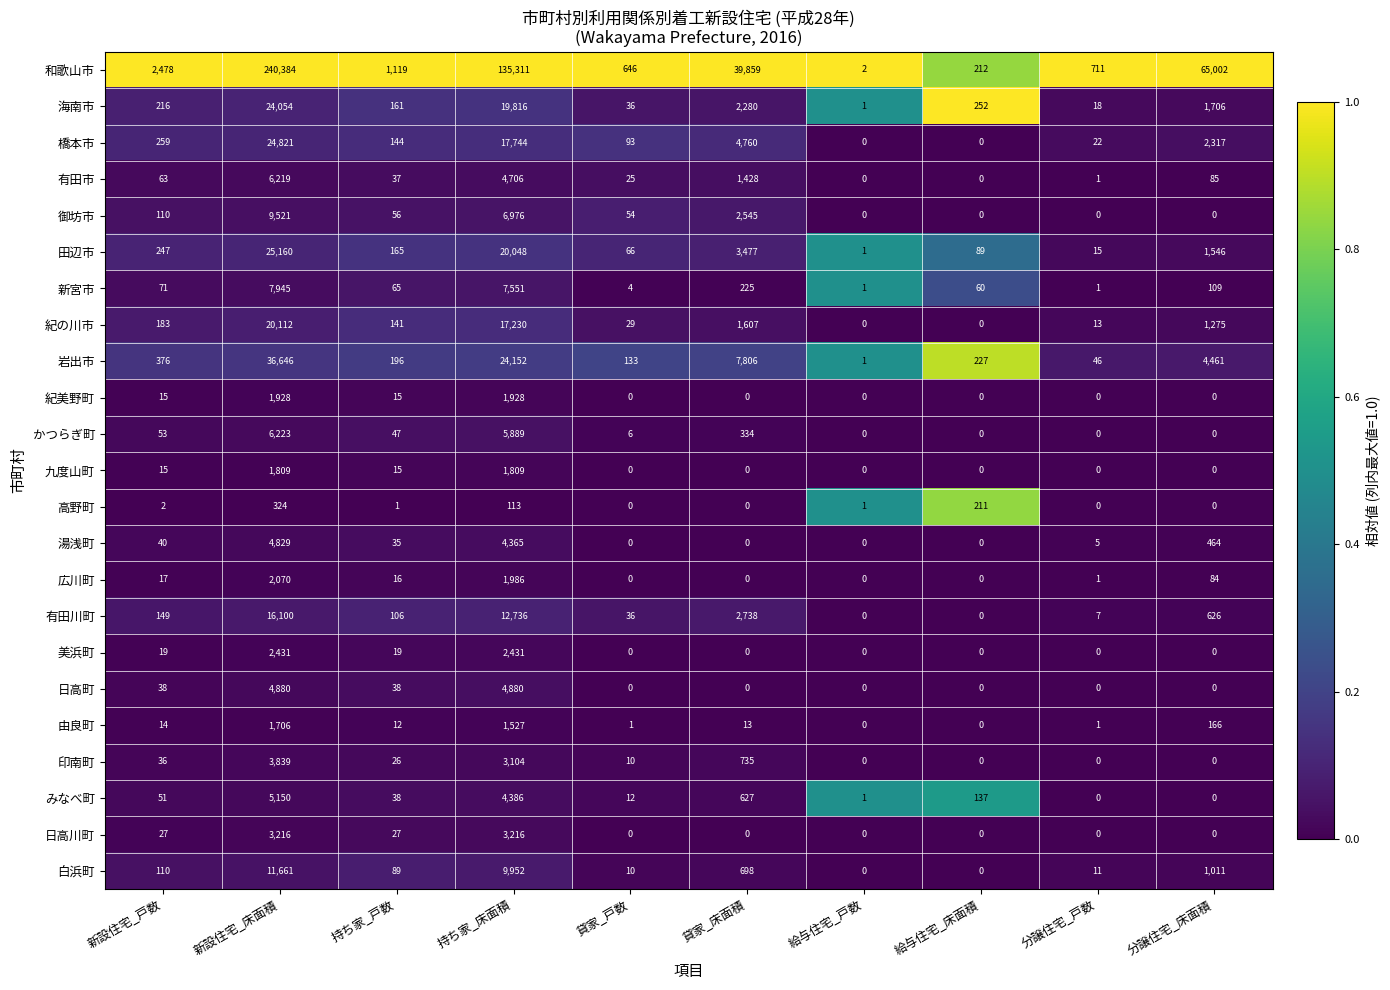

What is the greatest value displayed?

240384